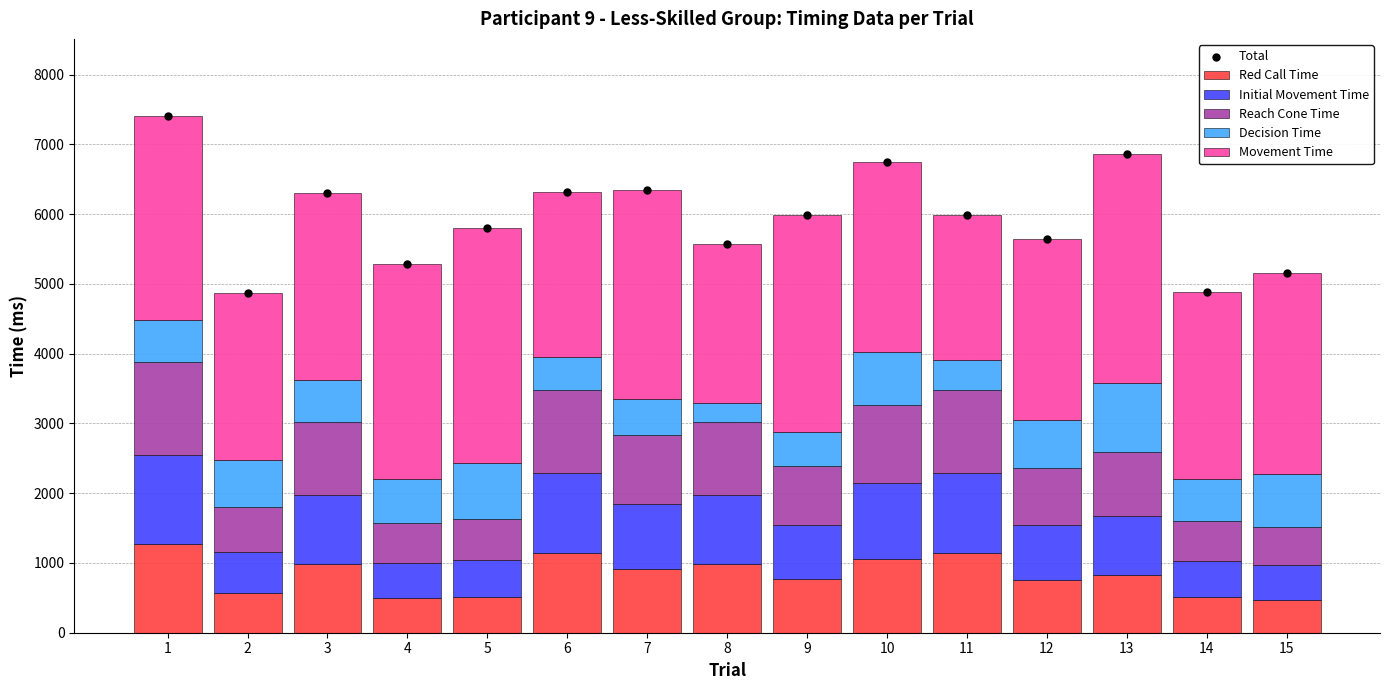

Which series reaches the minimum Y coordinate?

Decision Time